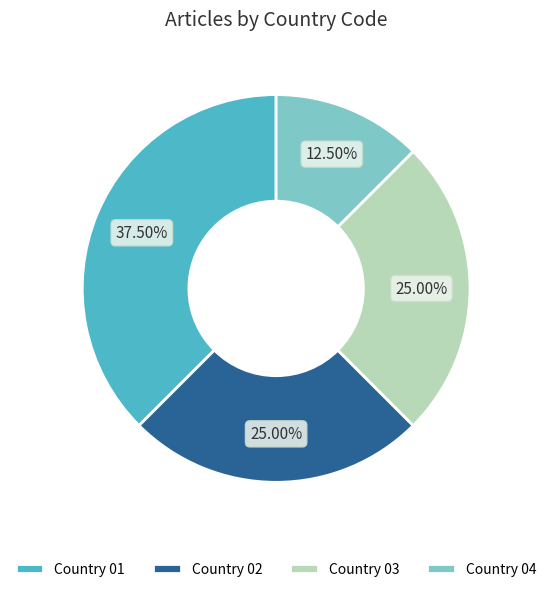

Between Country 01 and Country 04, which is larger?

Country 01